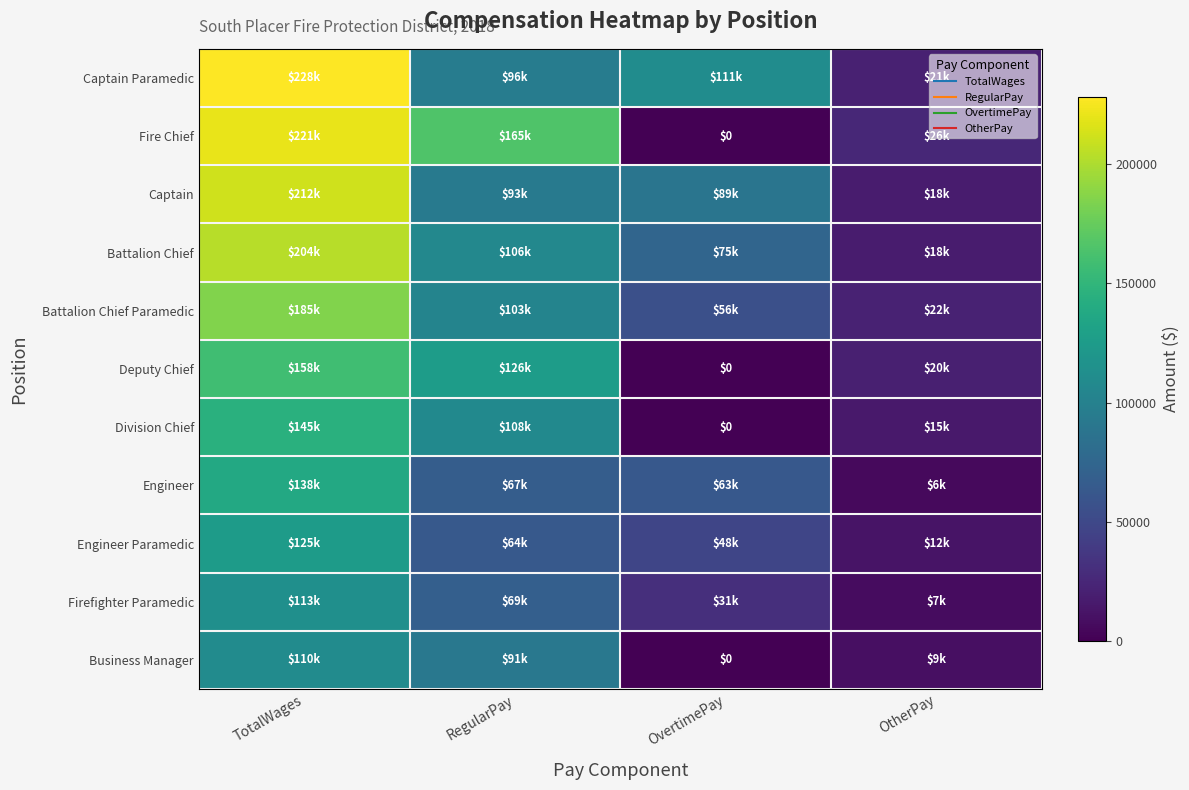

How many data points in Deputy Chief are above 126057?

1